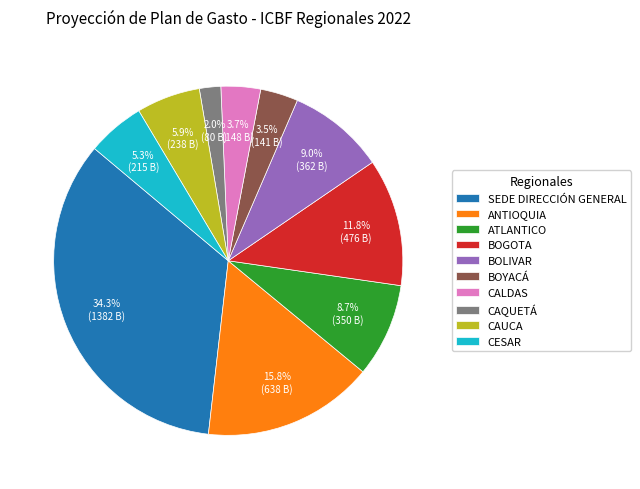

What is the total percentage of BOLIVAR and CAUCA?

14.9%